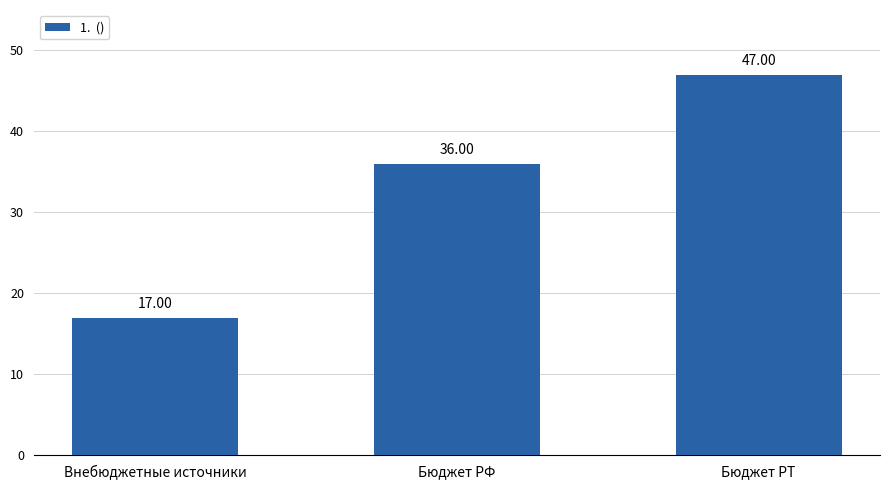

Where is the data nearest to the value 32?

Бюджет РФ